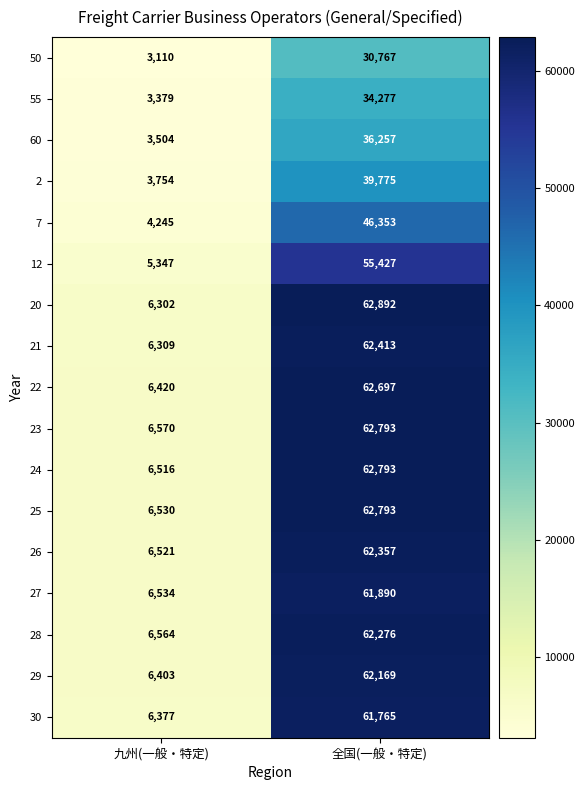

What is the average value of the 30 series?

34071